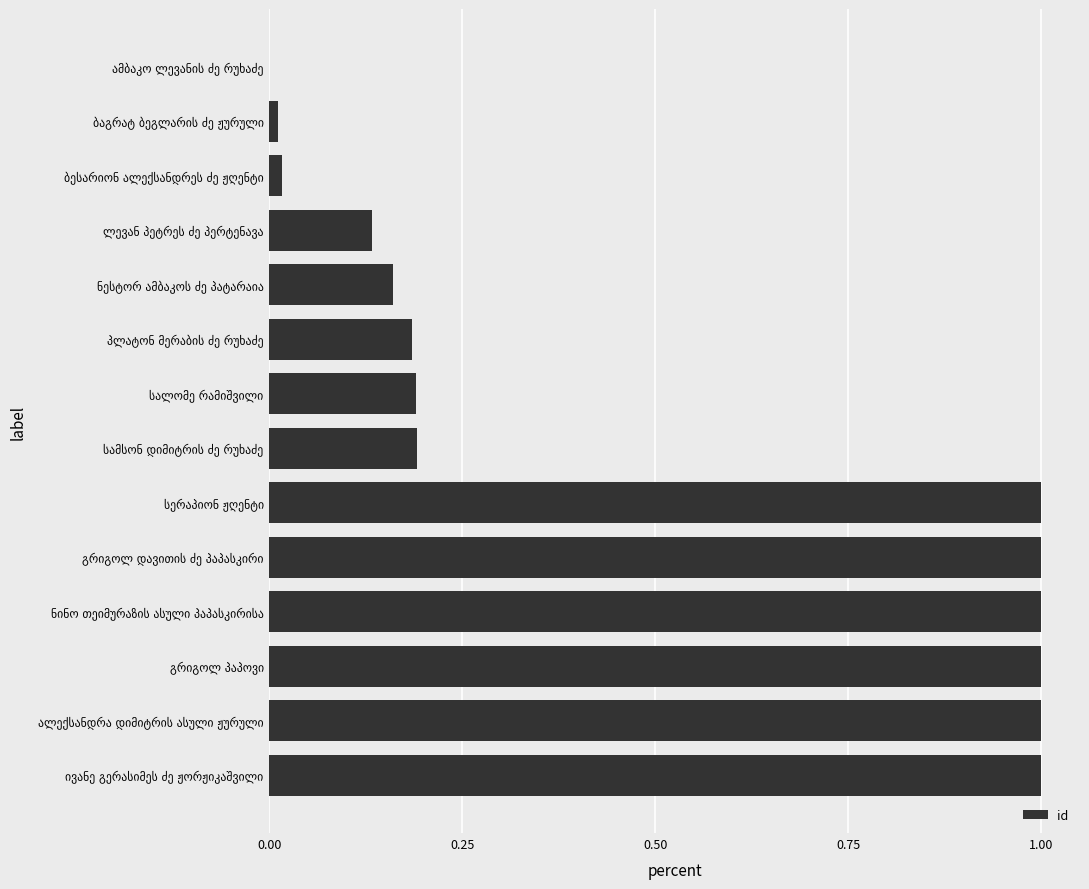

Count the number of categories in the chart.

14